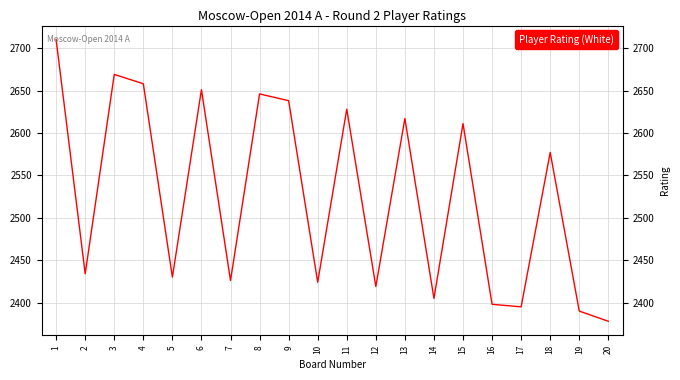

Reading left to right, what are all the values shown in this chart?

2710	2434	2669	2658	2430	2651	2426	2646	2638	2424	2628	2419	2617	2405	2611	2398	2395	2577	2390	2378